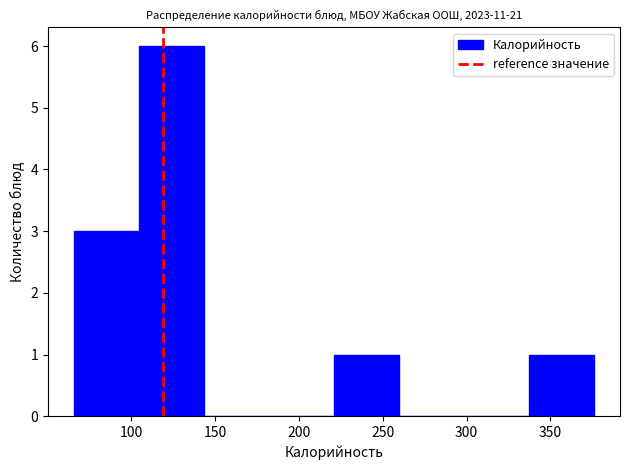

Reading left to right, transcribe this chart: for each bar, give the range it covers on the x-axis and its height. Neither the bar edges nor the heights are printed on the chart, so give them approximately, as read against the axes.

65 to 105: 3
105 to 145: 6
145 to 180: 0
180 to 220: 0
220 to 260: 1
260 to 300: 0
300 to 335: 0
335 to 375: 1